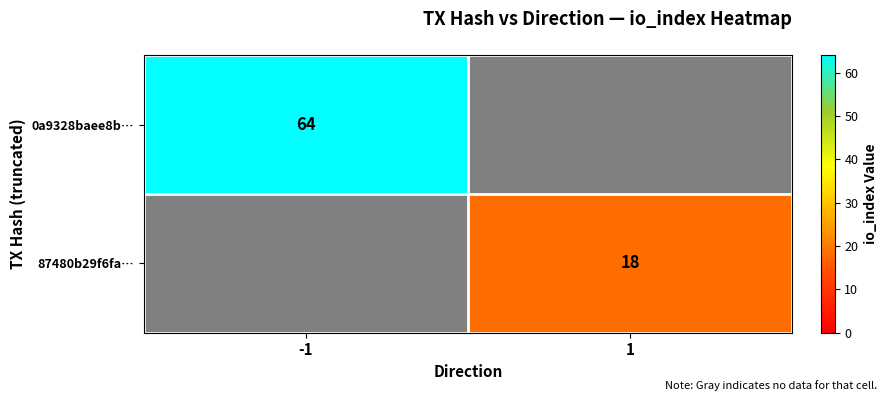

Count the number of data series in this chart.

2